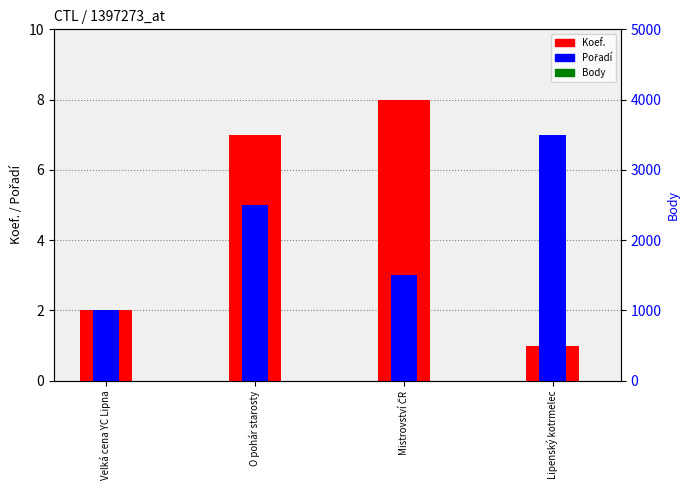

Which category has the lowest value in the Body series?

Lipenský kotrmelec